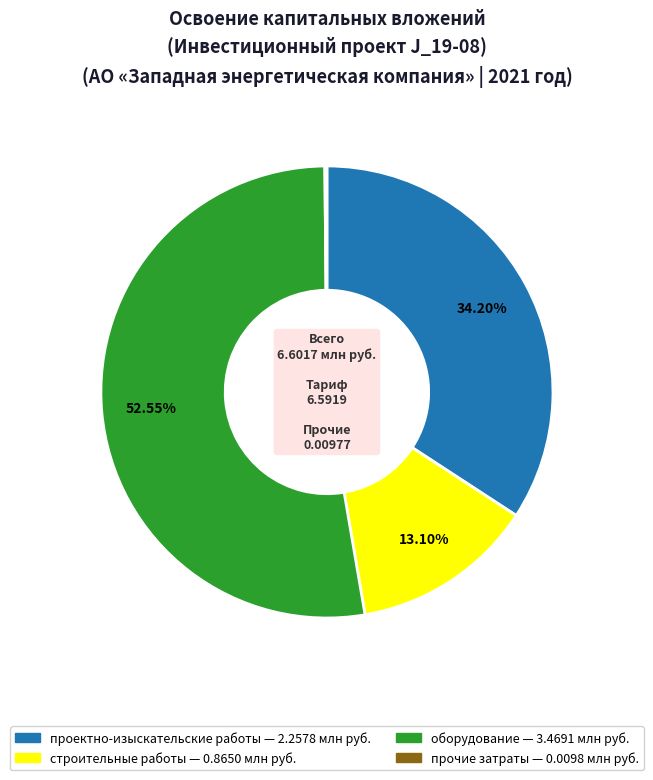

Is there a majority slice in this chart?

Yes